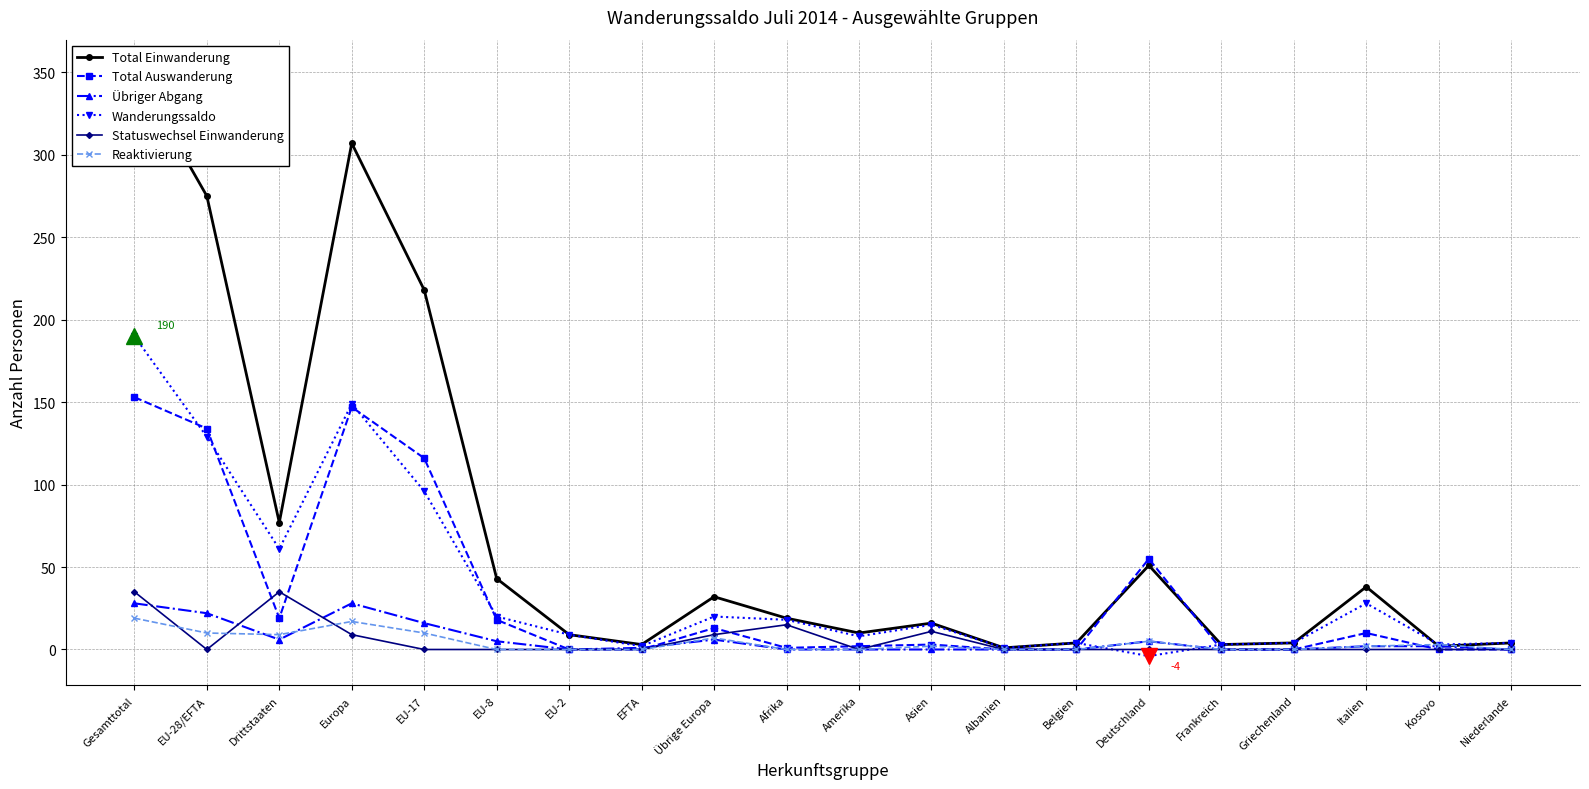

How many interior local peaks does the Total Auswanderung series have?

5